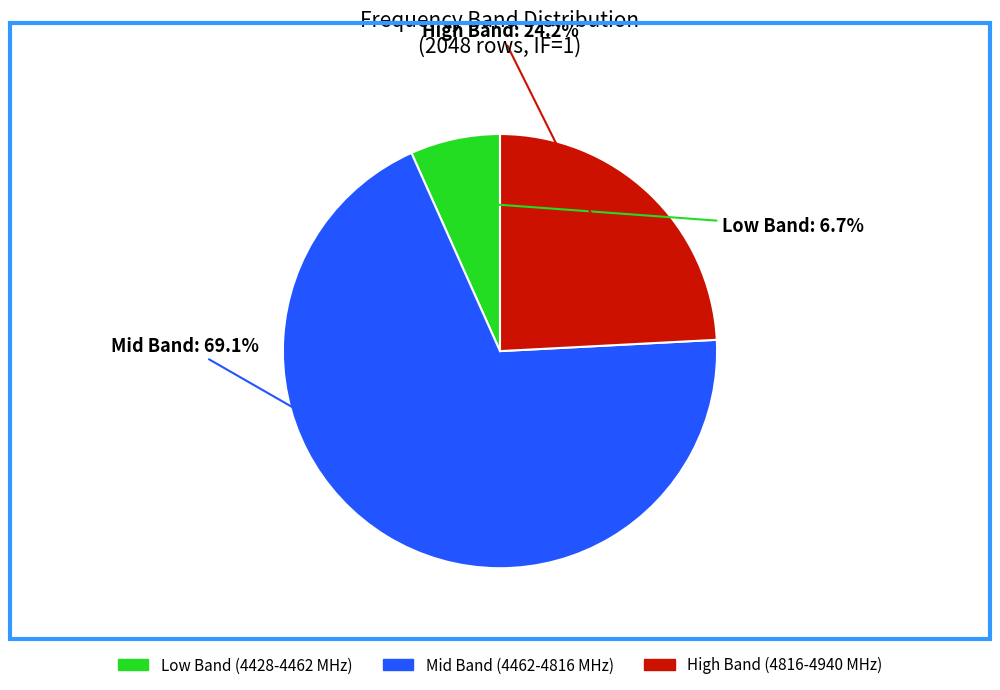

Is there any slice that represents more than half of the pie?

Yes